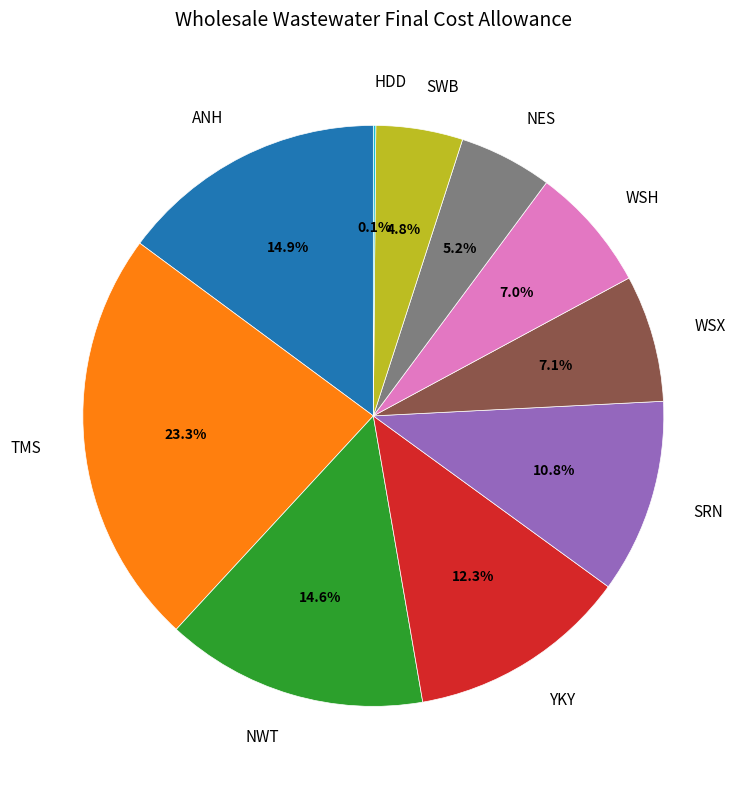

Which has a higher value, YKY or TMS?

TMS